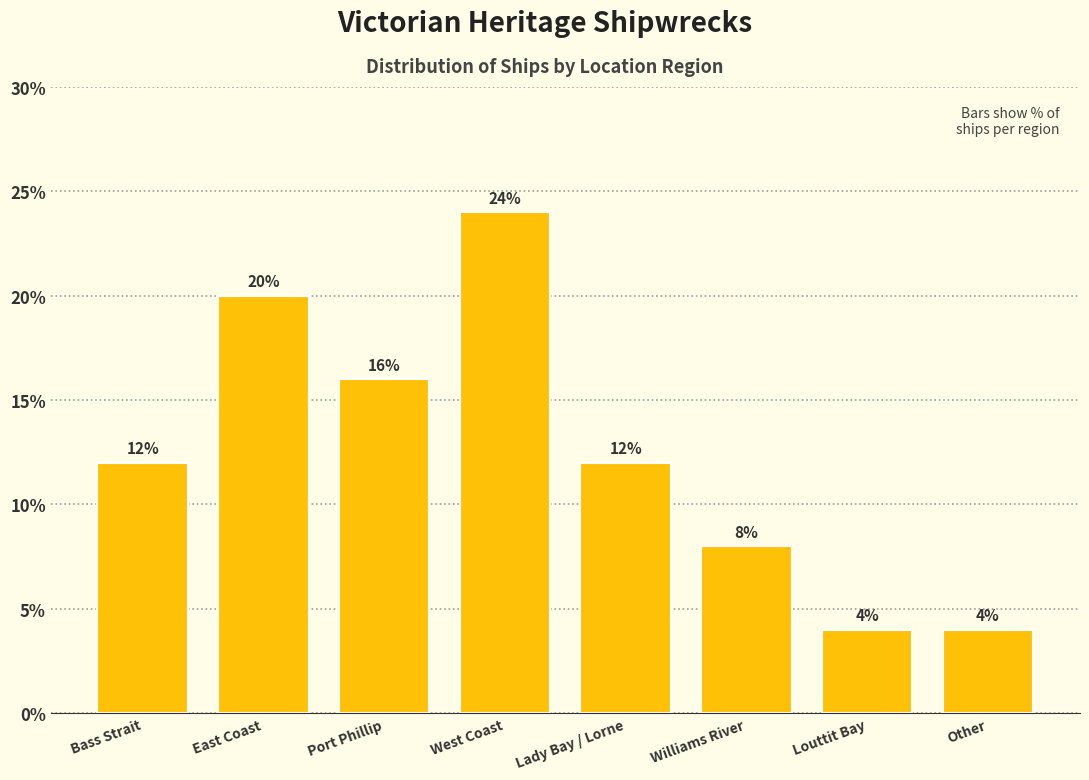

Reading left to right, extract all data points from this chart.

Bass Strait=12	East Coast=20	Port Phillip=16	West Coast=24	Lady Bay / Lorne=12	Williams River=8	Louttit Bay=4	Other=4